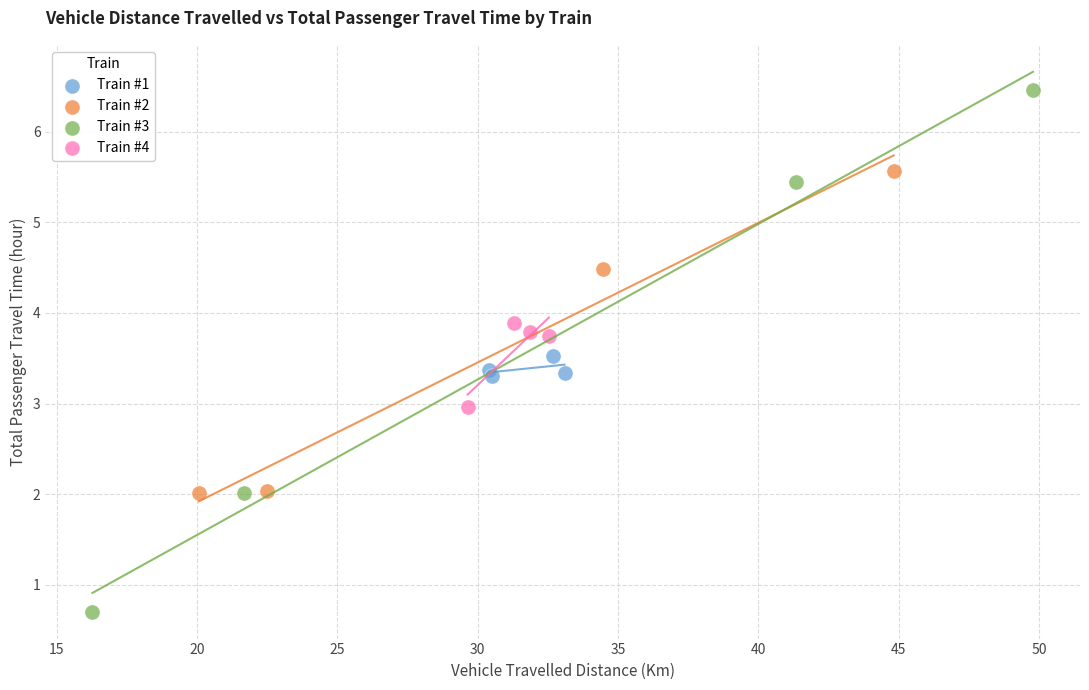

Which series contains the lowest Y value?

Train #3